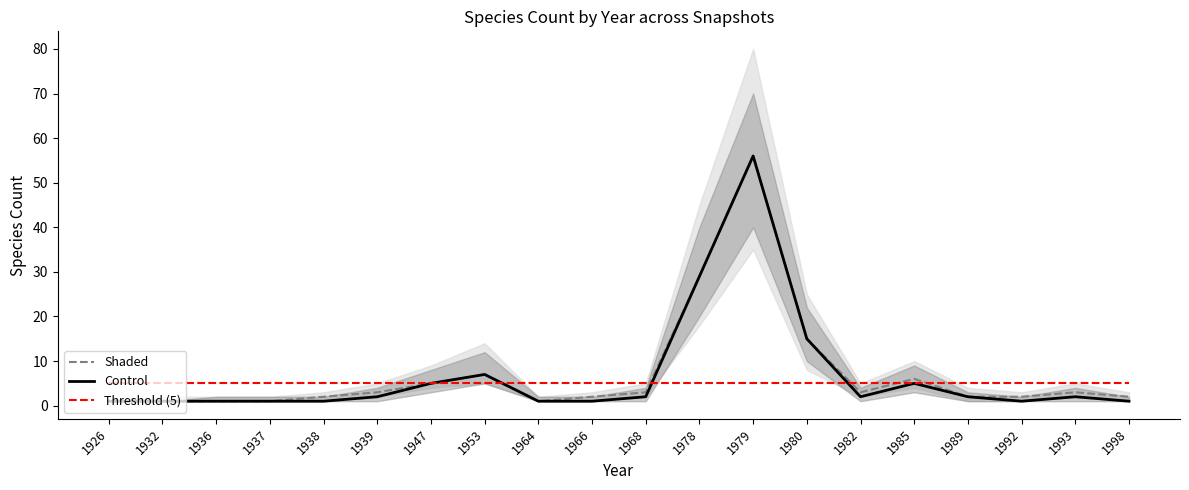

What value does the Threshold (5) series have at 1979?

5